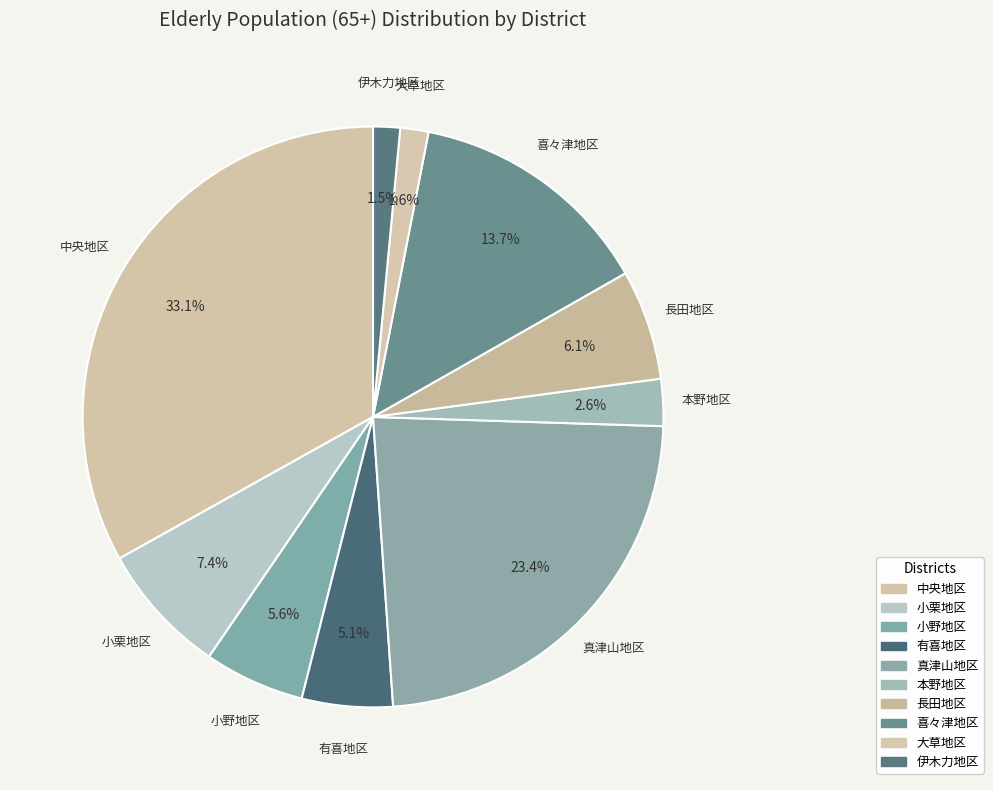

How much of the chart is everything except 中央地区?

66.9%